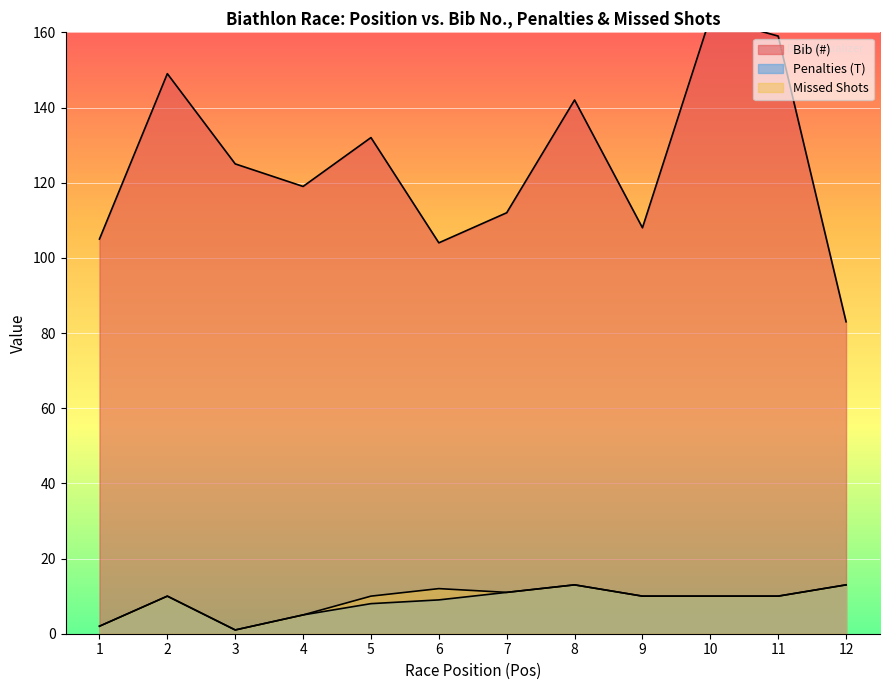

Where is Penalties (T) nearest to the value 7?

5